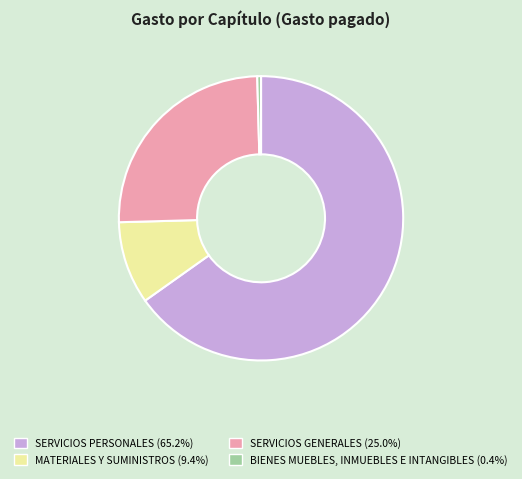

Count the number of slices in the pie.

4